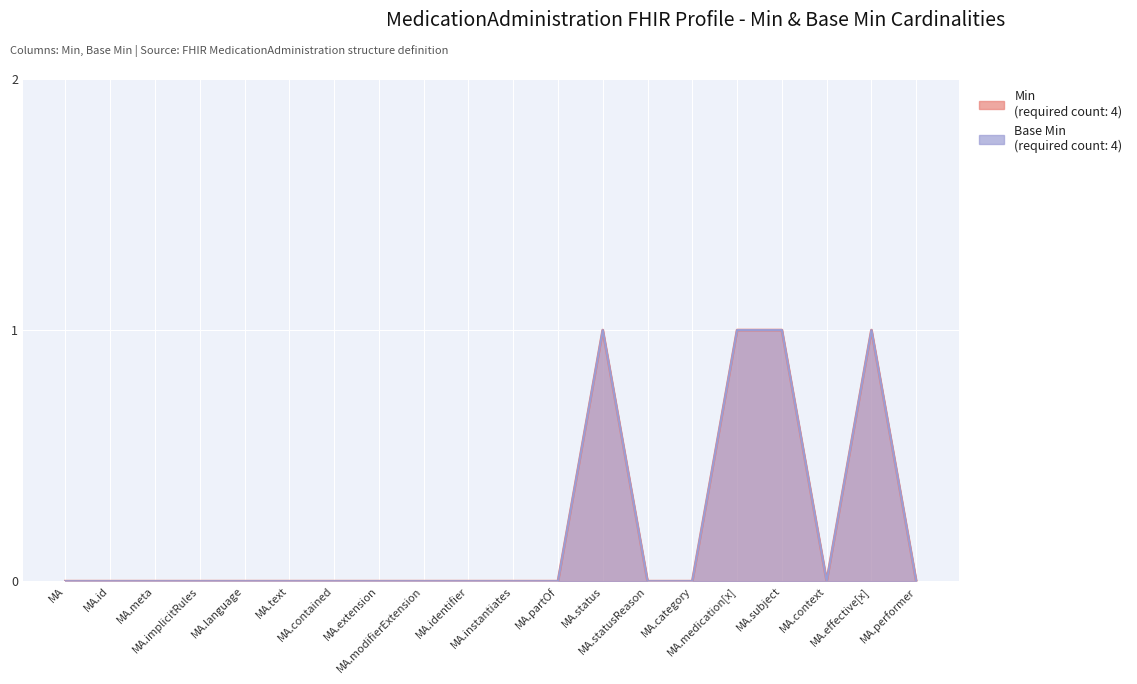

What is the maximum value for Min?

1